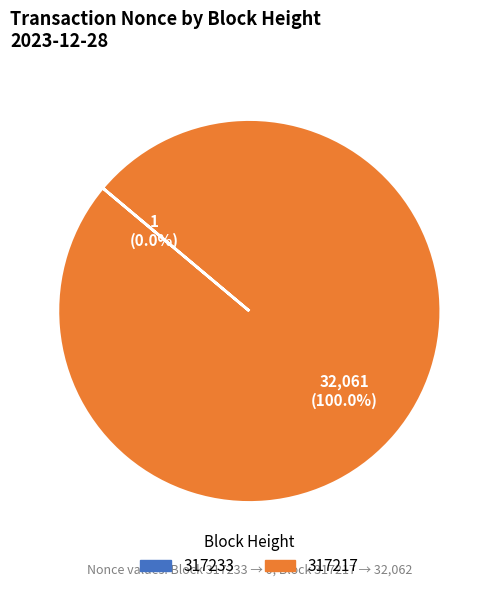

Which category accounts for the majority?

317217